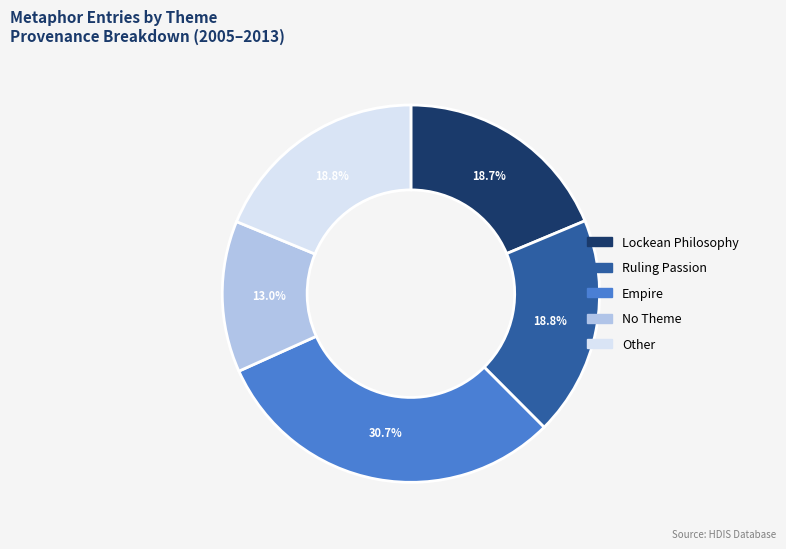

What is the largest slice in the pie chart?

Empire